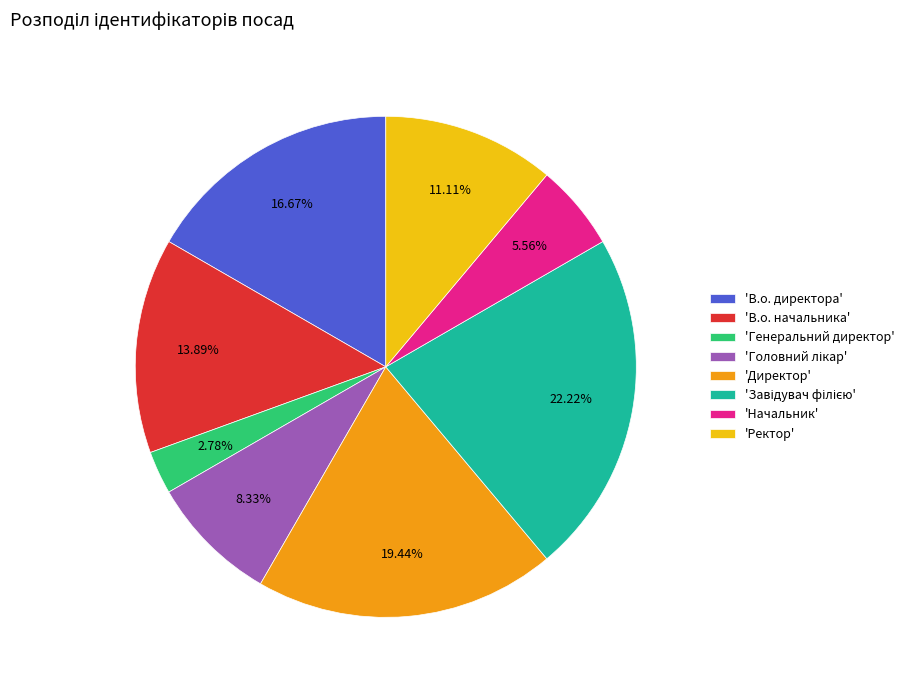

Does any single category account for the majority?

No